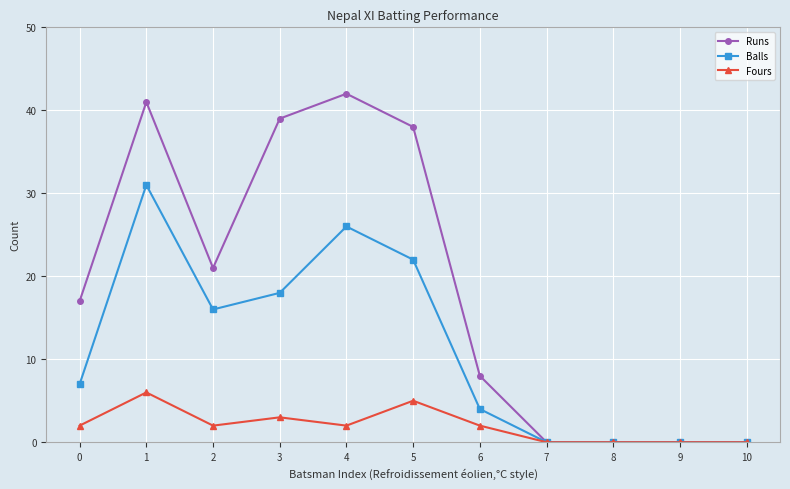

At which label is Fours closest to 3?

3